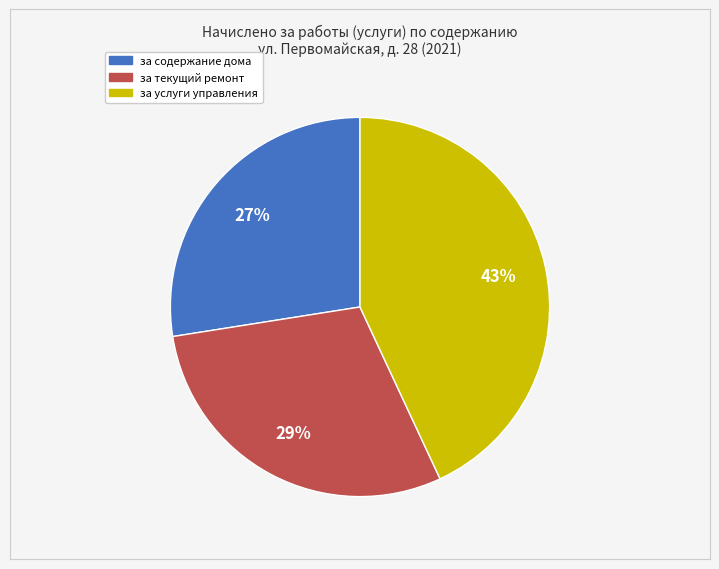

Count the number of slices in the pie.

3